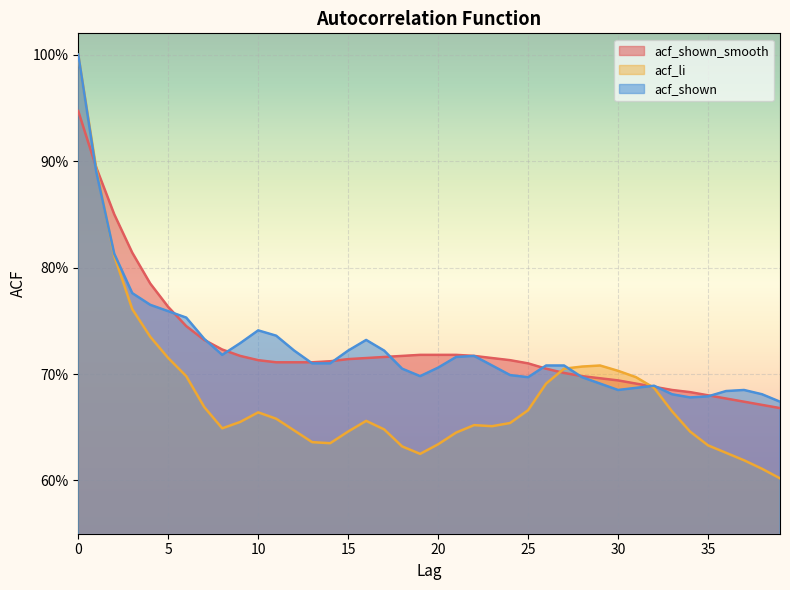

How many lines are shown in the chart?

3